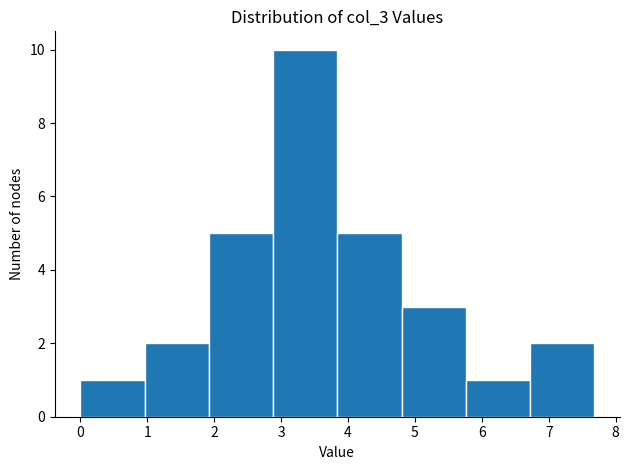

Which range on the x-axis has the tallest bar?

2.88 to 3.84